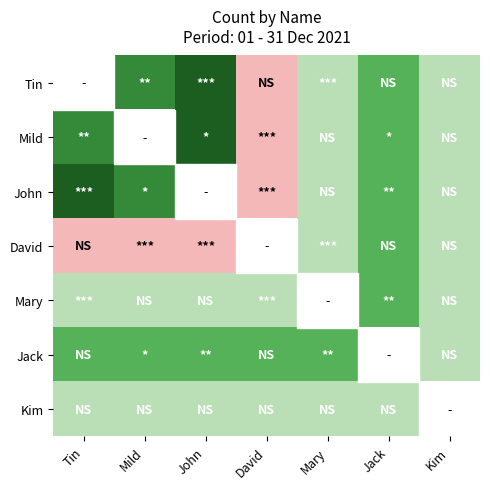

How many positive values does the Jack series have?

6